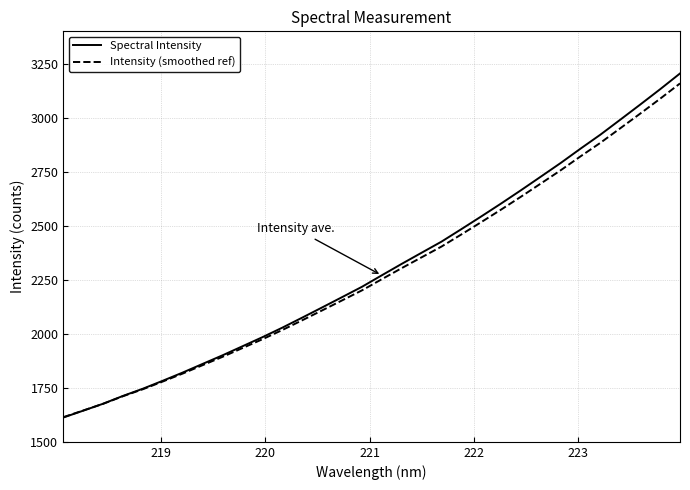

Which series has the largest range (max minus min)?

Spectral Intensity